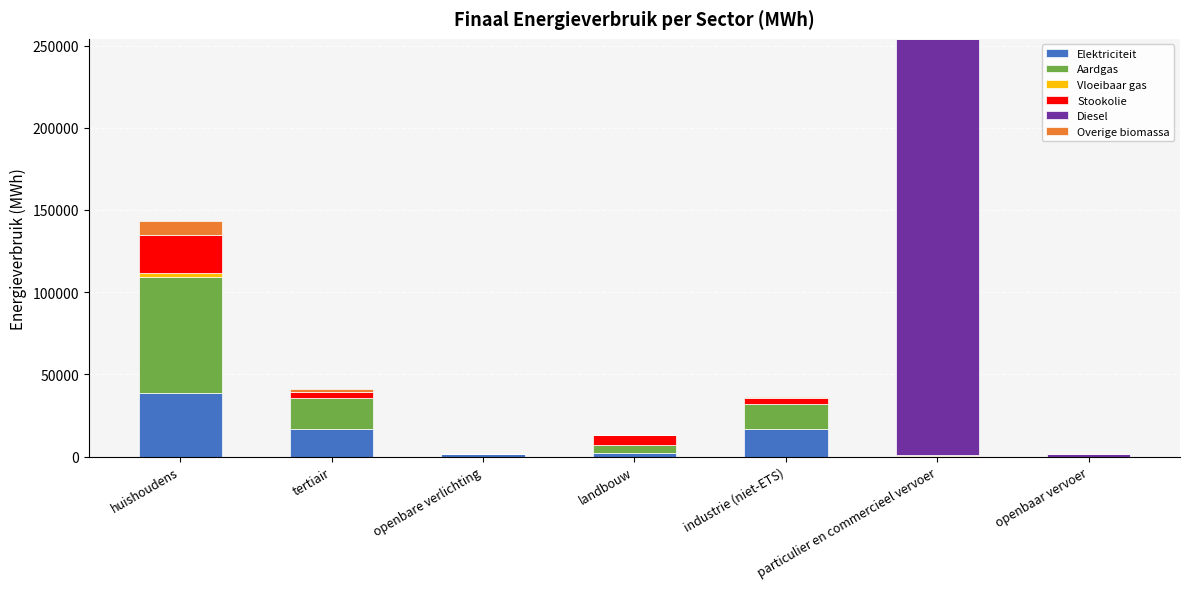

At which category is the sum across all series the highest?

particulier en commercieel vervoer